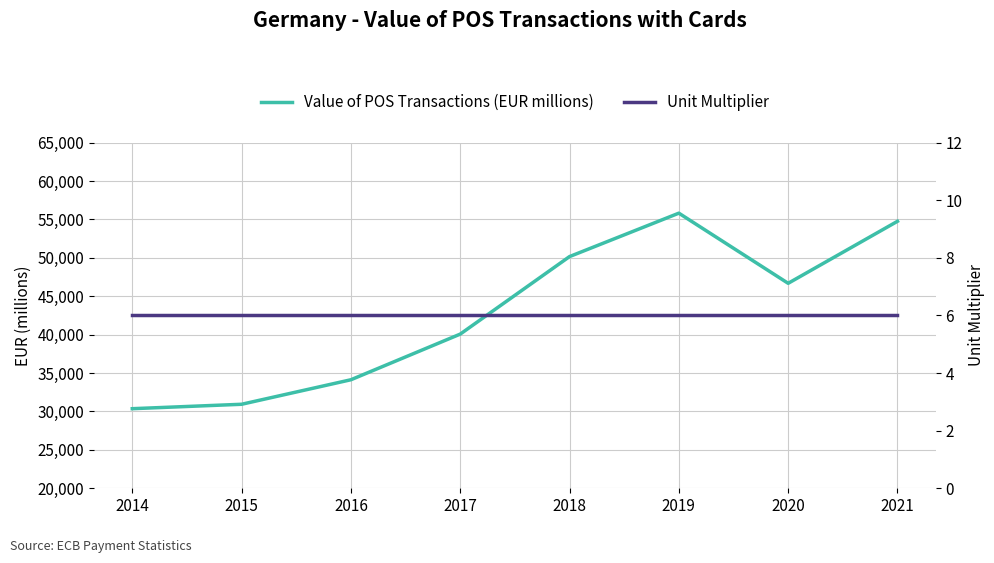

Which category has the lowest value in the Value of POS Transactions (EUR millions) series?

2014